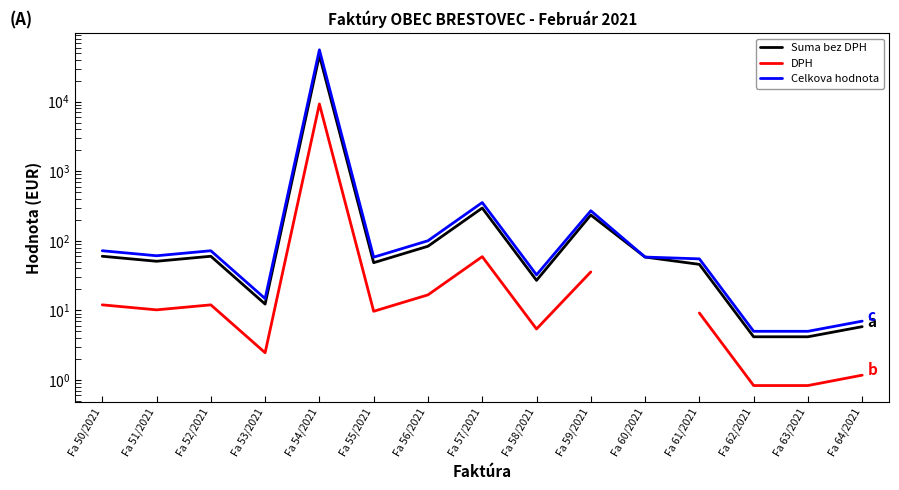

The Celkova hodnota series shows 1.9 at Fa 62/2021. True or false?

False